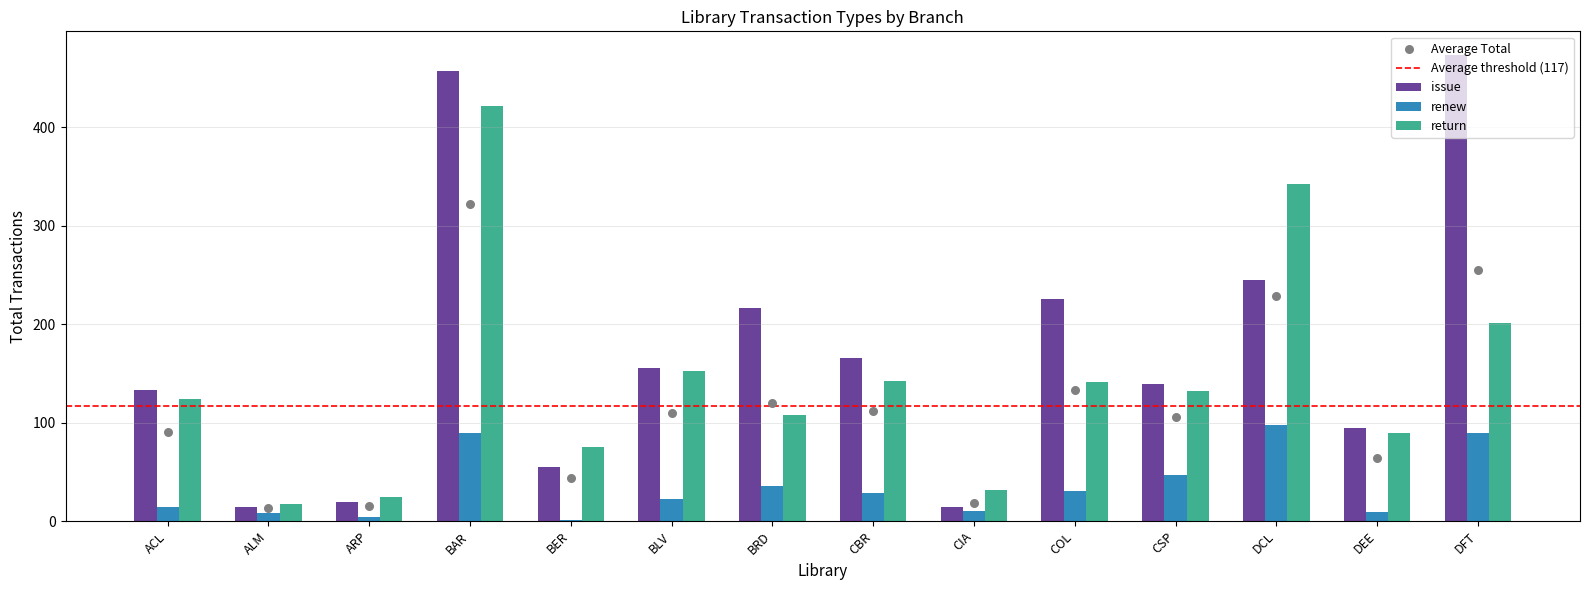

At how many categories does at least one series exceed 328?

3